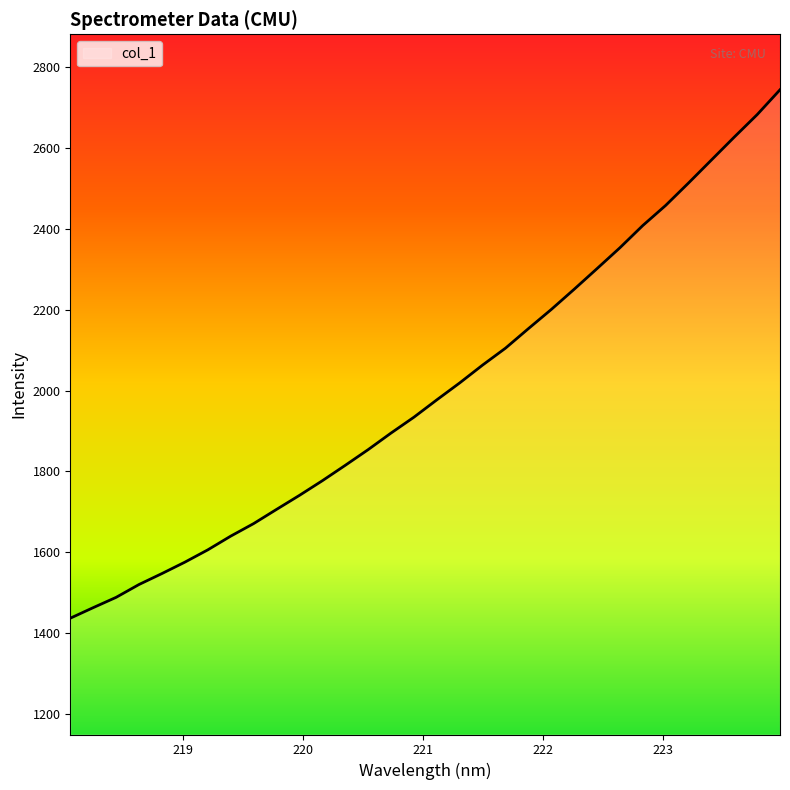

What is the greatest value displayed?

2743.5